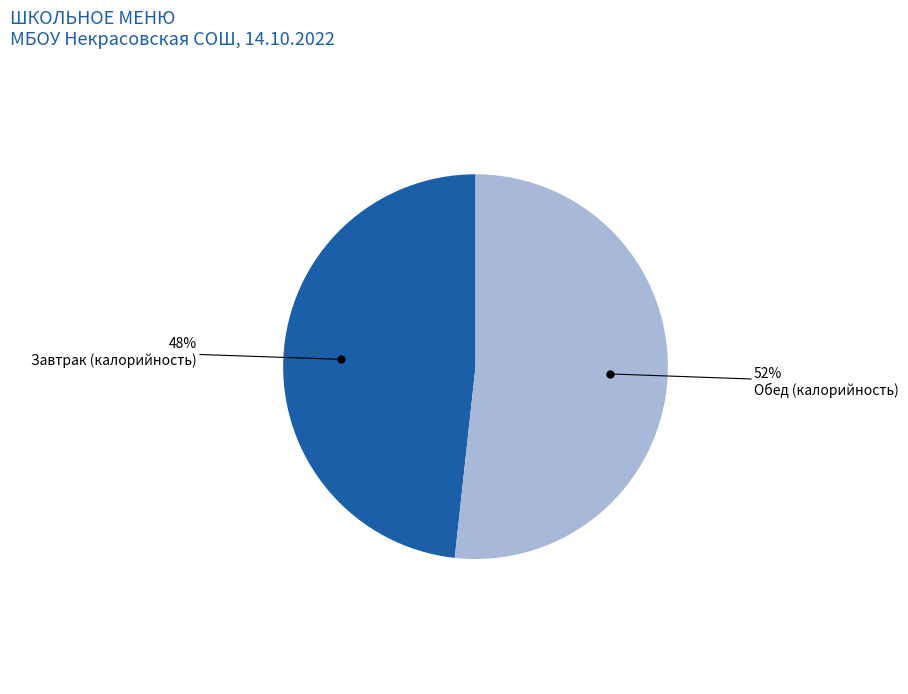

Is there any slice that represents more than half of the pie?

Yes